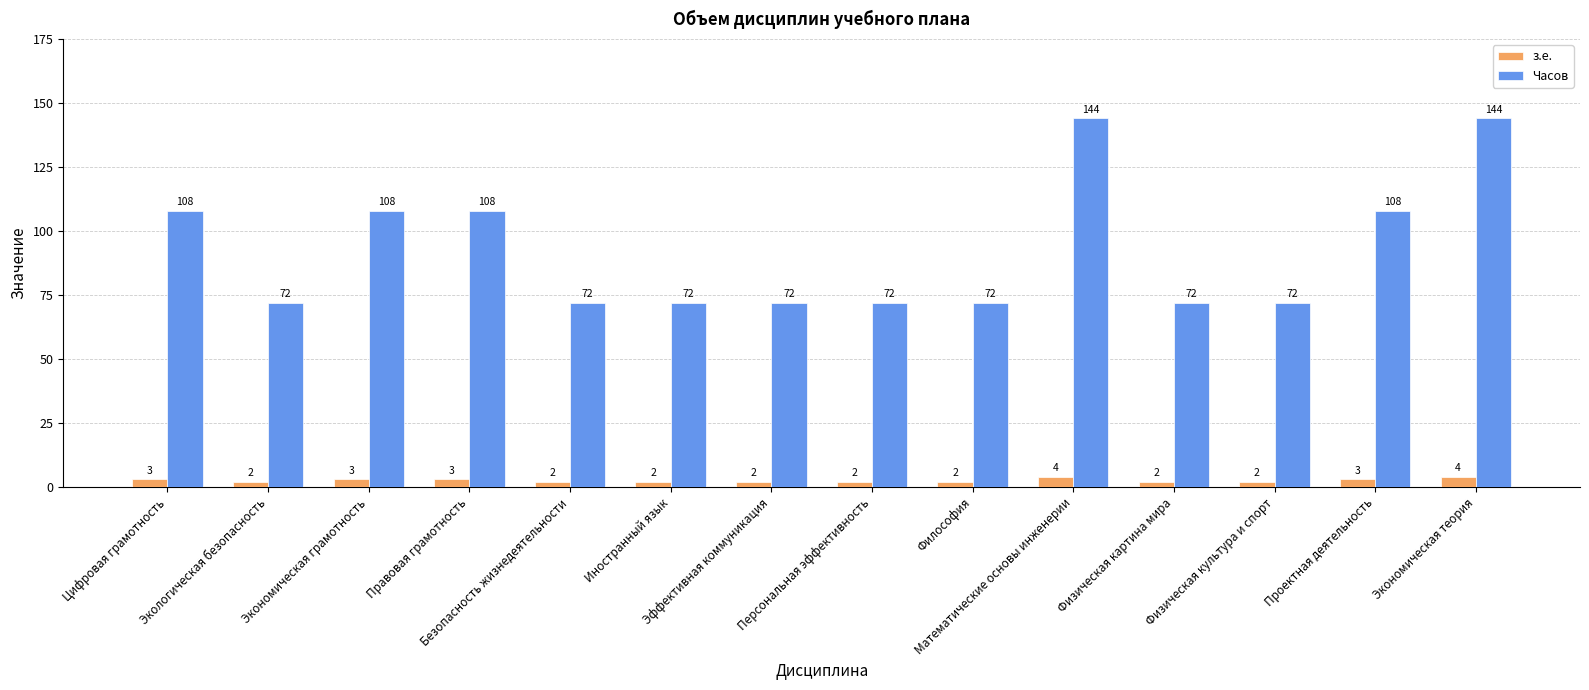

What is the total value across all series at Безопасность жизнедеятельности?

74